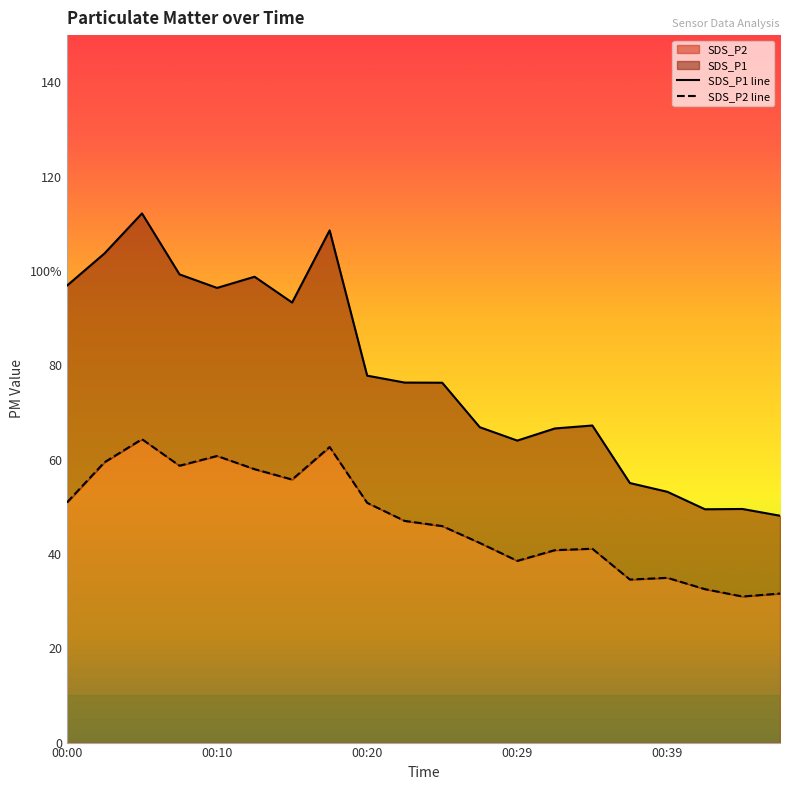

How many distinct data groups are displayed?

2